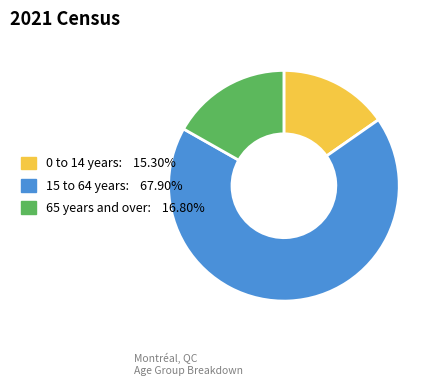

Does any single category account for the majority?

Yes